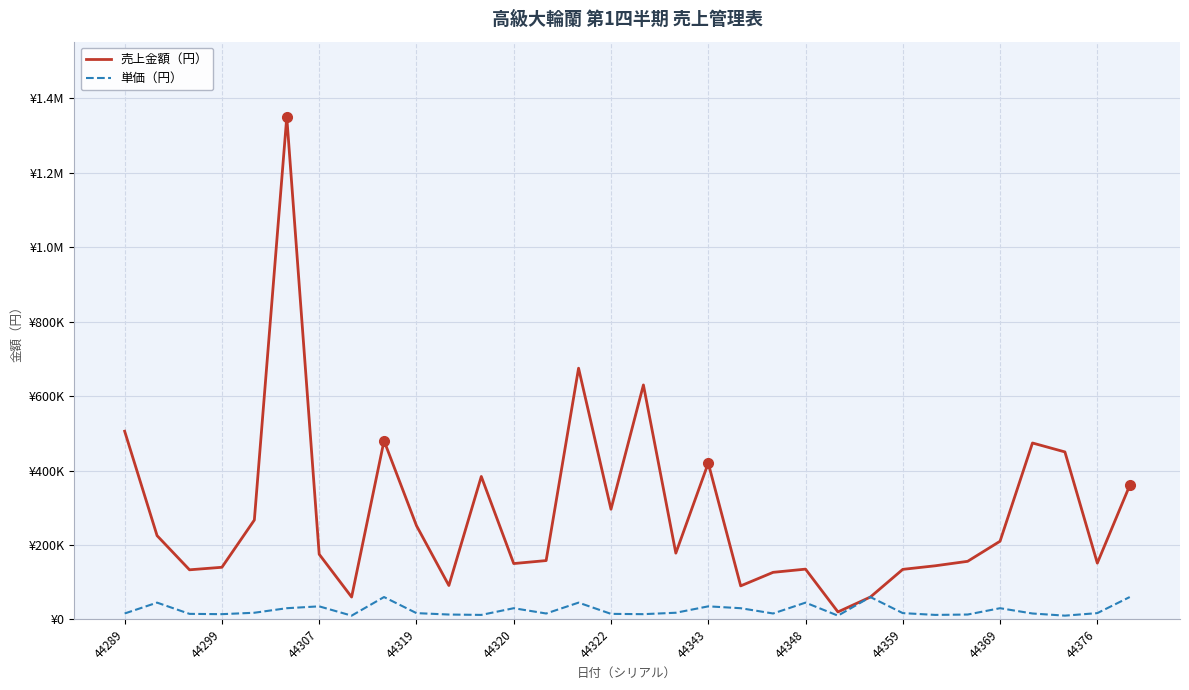

Which category has the lowest value in the 売上金額（円） series?

22